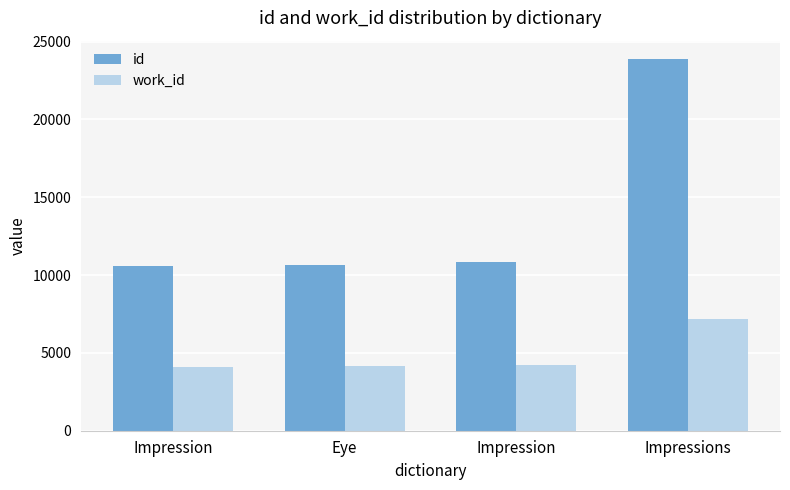

Which series has the largest total across all categories?

id